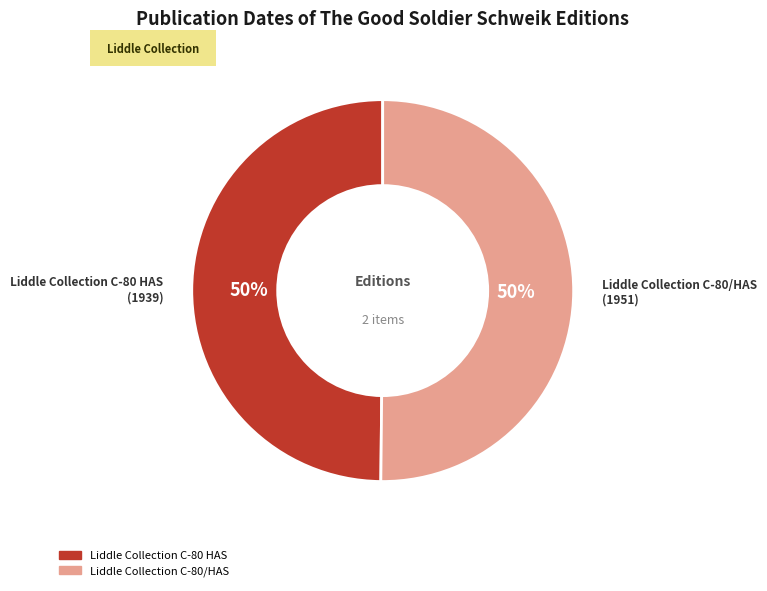

Combined, do Liddle Collection C-80 HAS and Liddle Collection C-80/HAS account for over 50%?

Yes